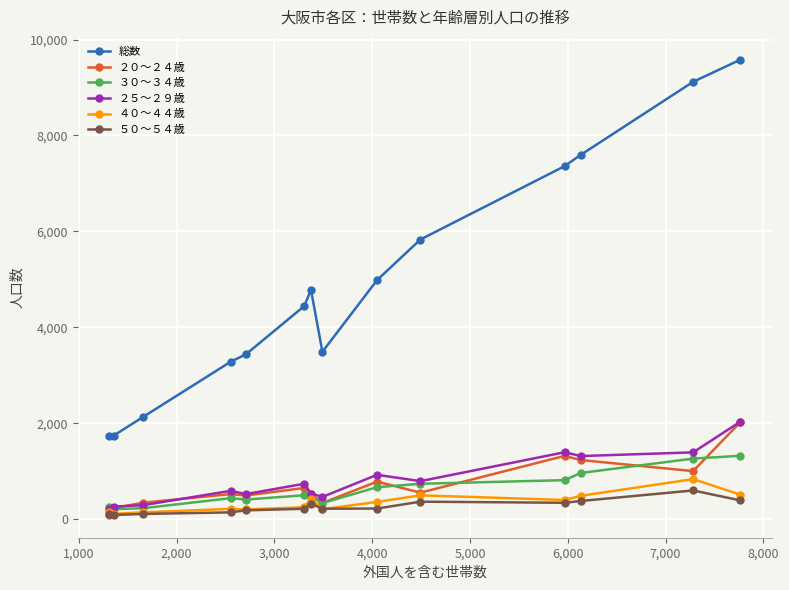

What is the maximum value shown in the chart?

9581